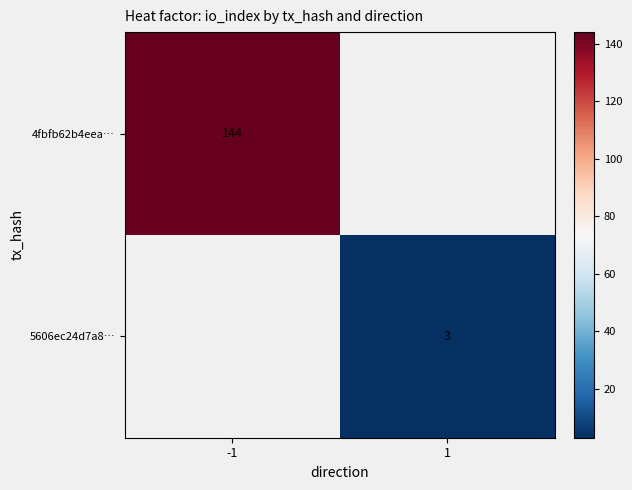

Is it true that 4fbfb62b4eea… equals 144 at -1?

True